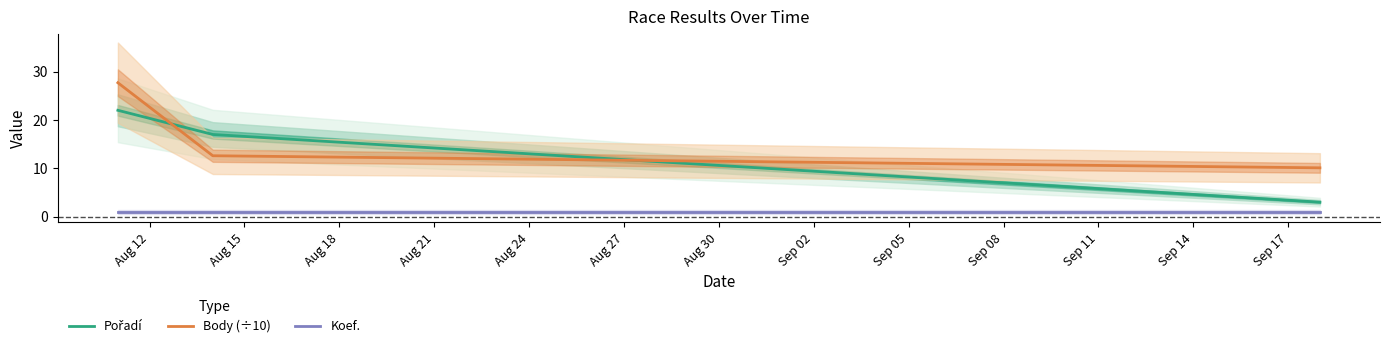

What is the highest value of the Koef. series?

1.0